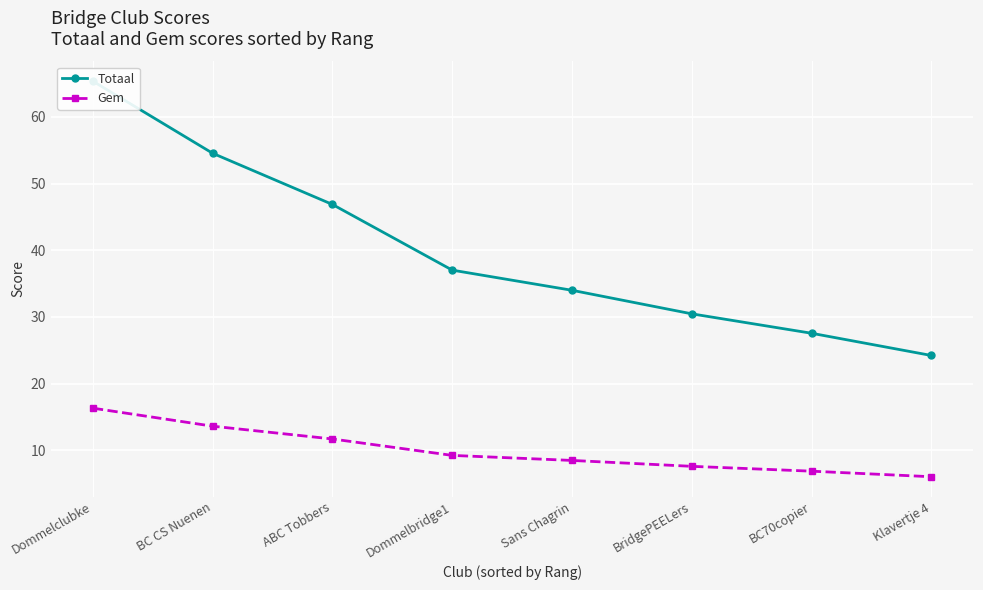

Is it true that Totaal equals 24.2 at Klavertje 4?

True